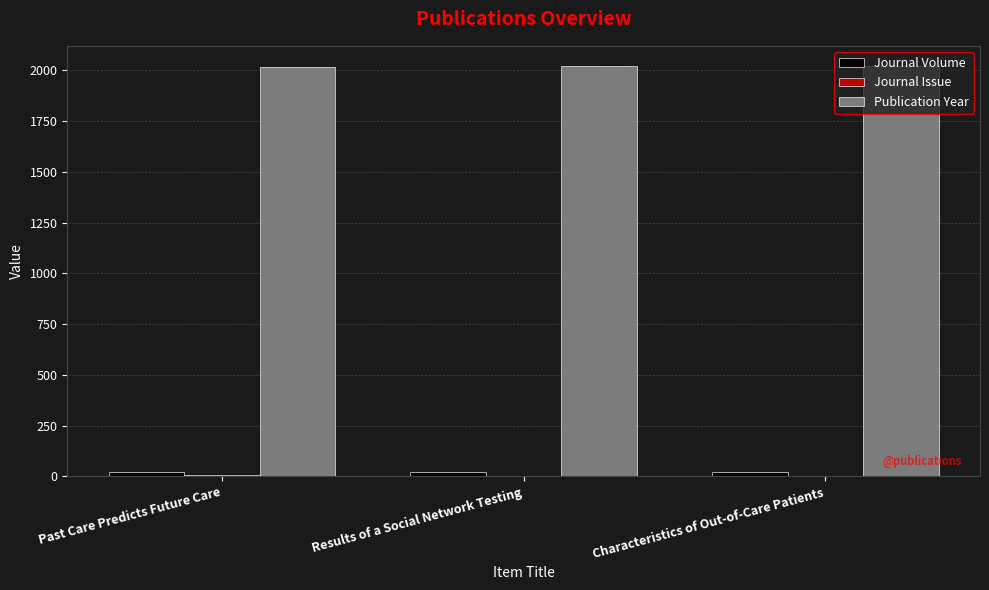

What is the greatest value displayed?

2019